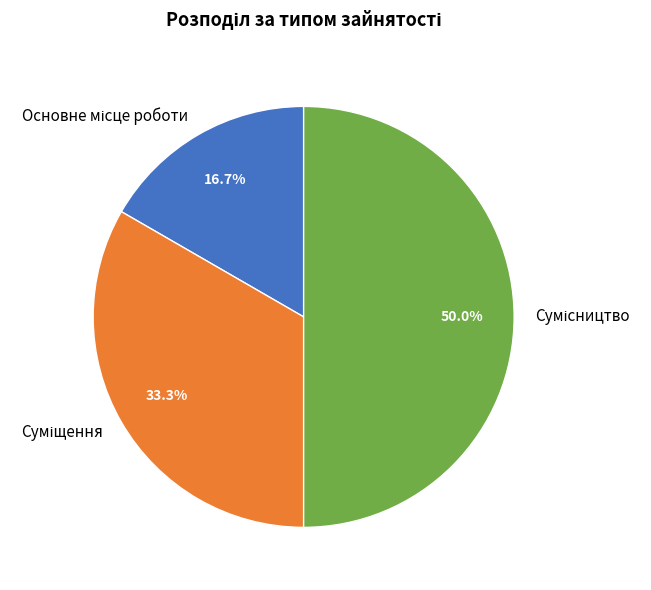

What is the smallest slice in the pie chart?

Основне місце роботи